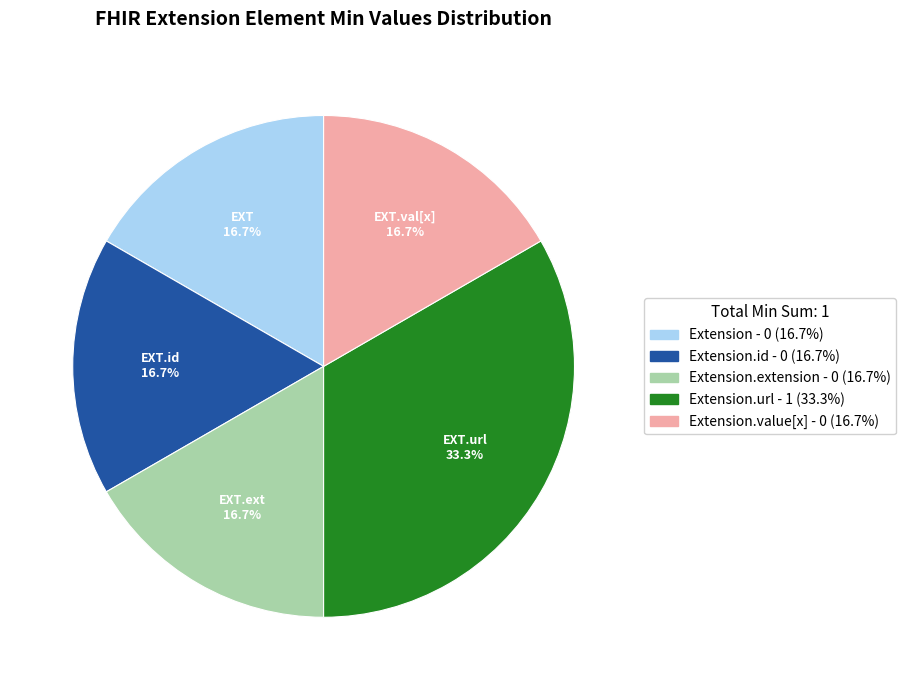

Is there a majority slice in this chart?

No